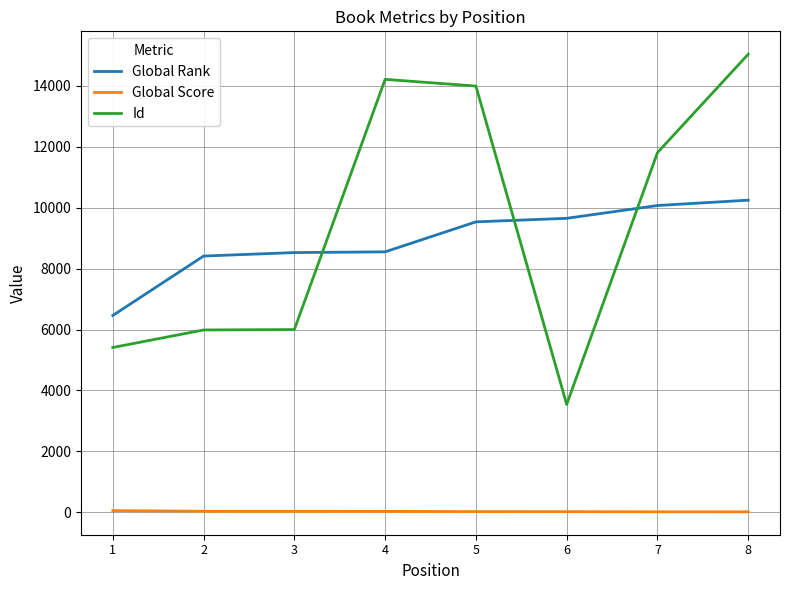

Is it true that Global Score equals 19 at 7?

True